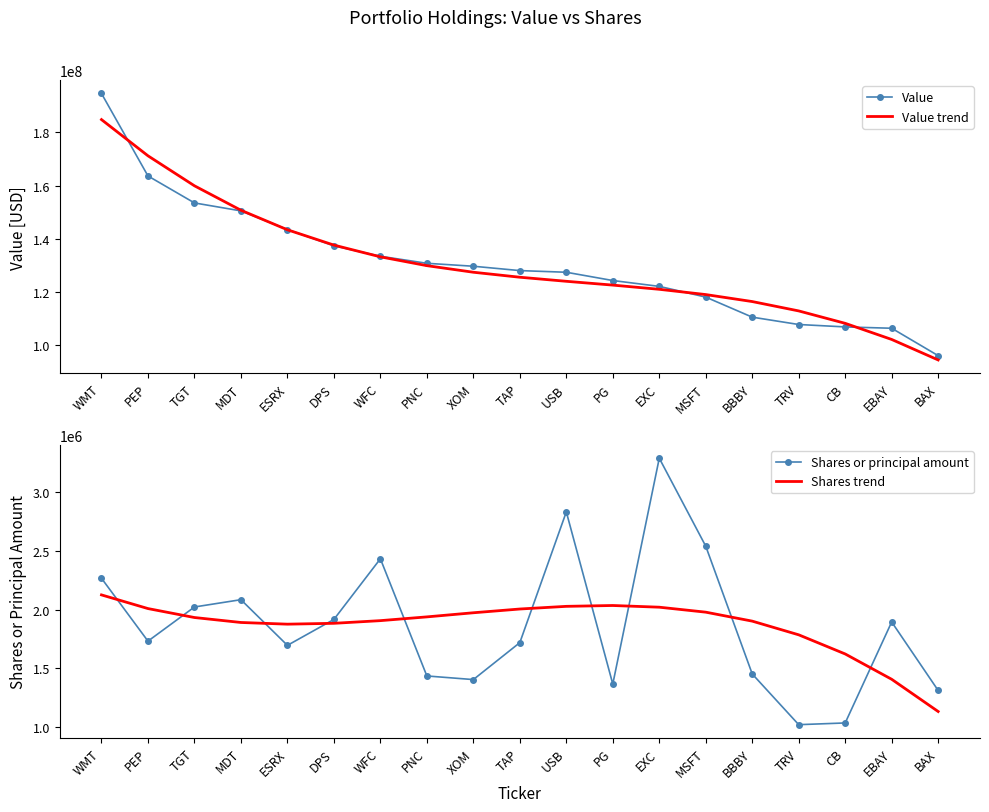

Rank the categories by Shares or principal amount value from highest to lowest.

EXC, USB, MSFT, WFC, WMT, MDT, TGT, DPS, EBAY, PEP, TAP, ESRX, BBBY, PNC, XOM, PG, BAX, CB, TRV